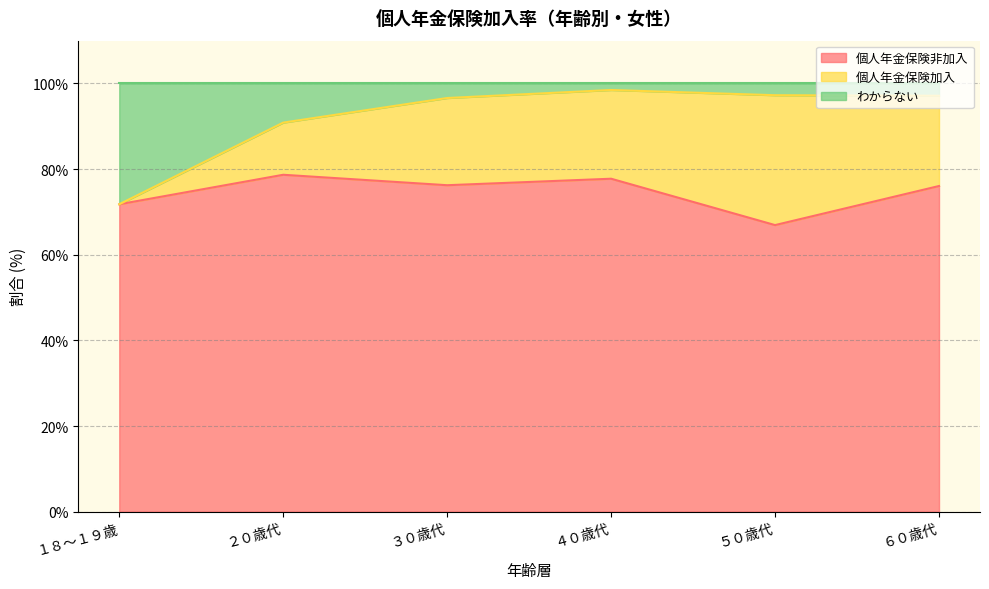

What is the greatest value displayed?

98.5